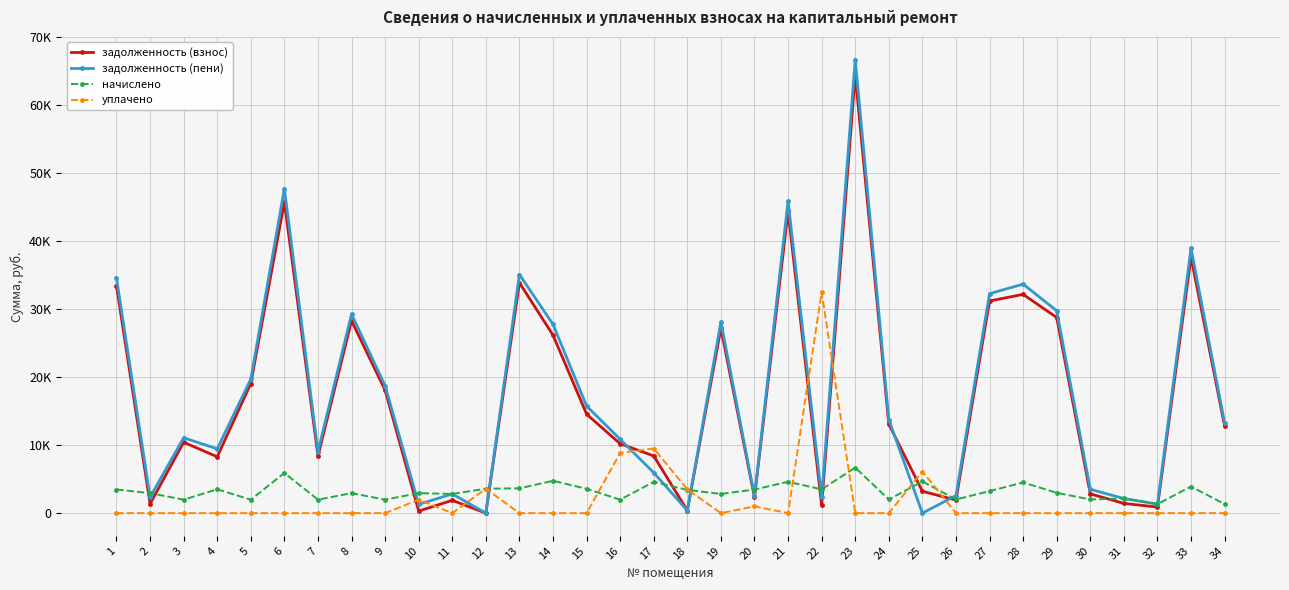

At which label is задолженность (взнос) closest to 32218?

28